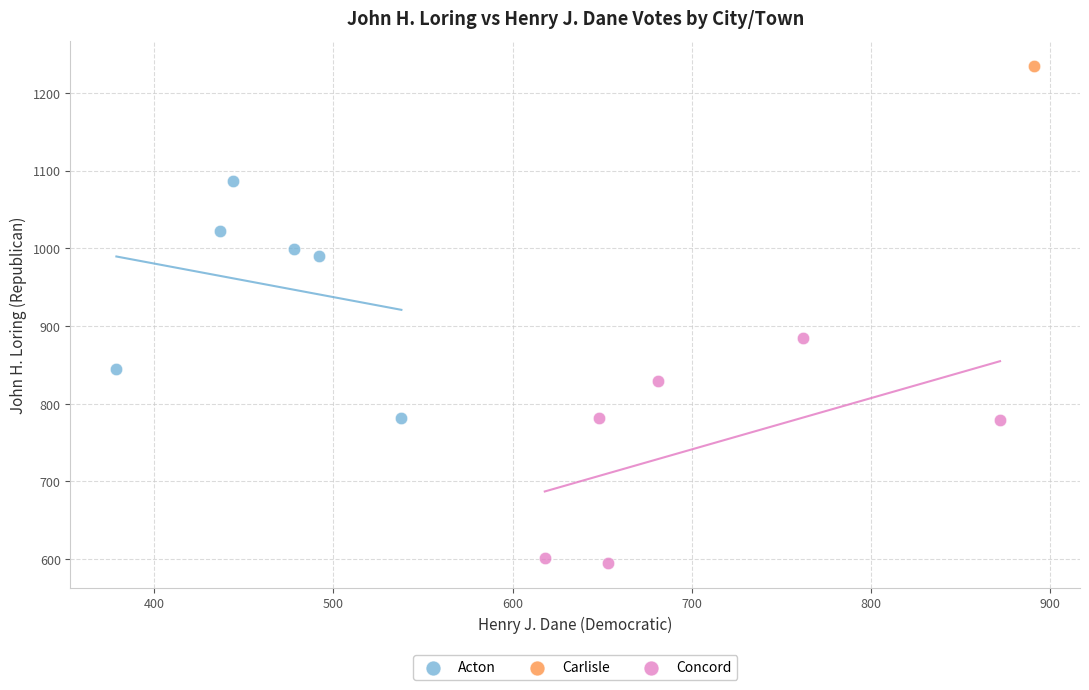

Which series contains the lowest Y value?

Concord